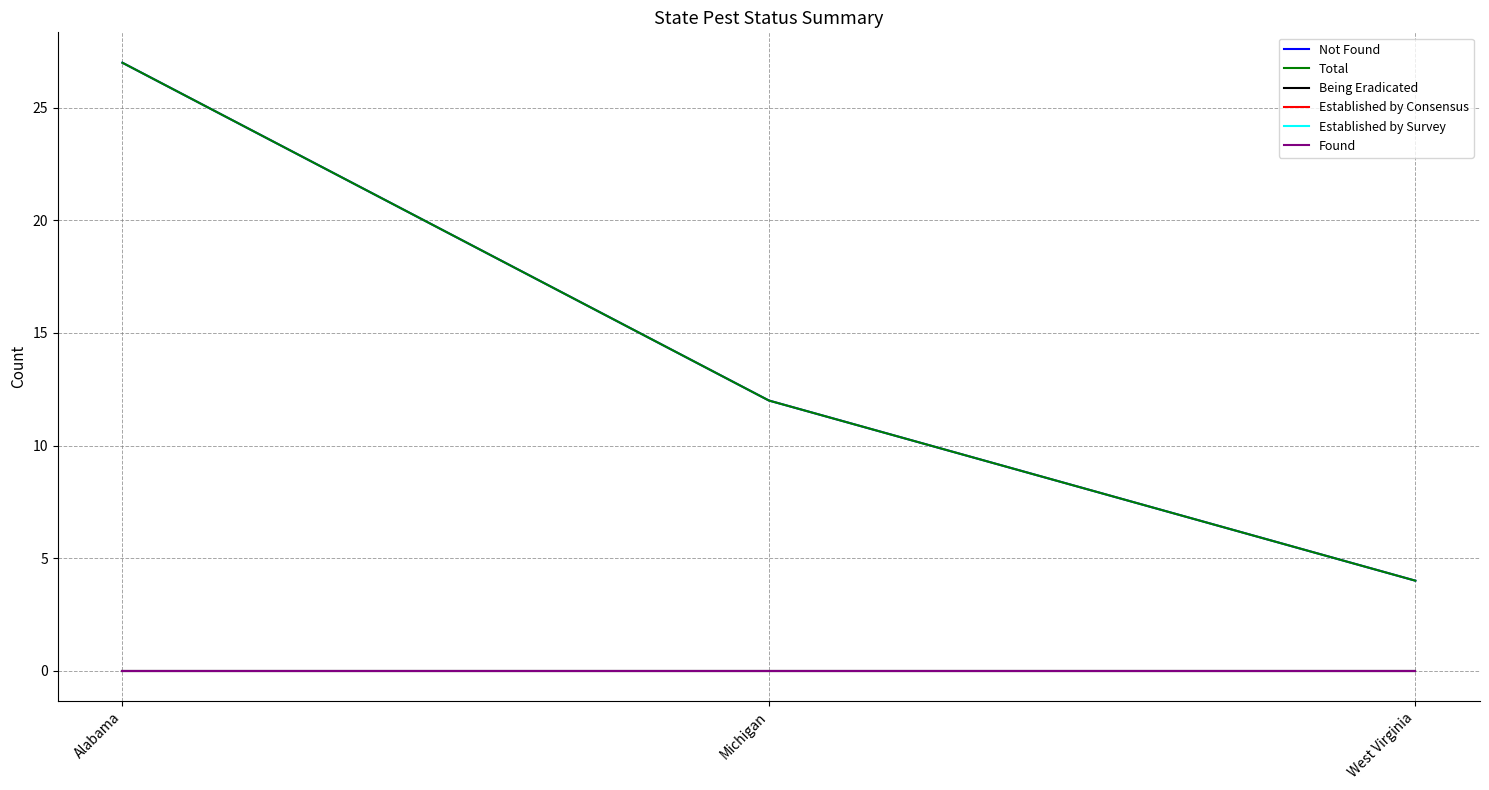

Is this an area chart (filled region under the line)?

No